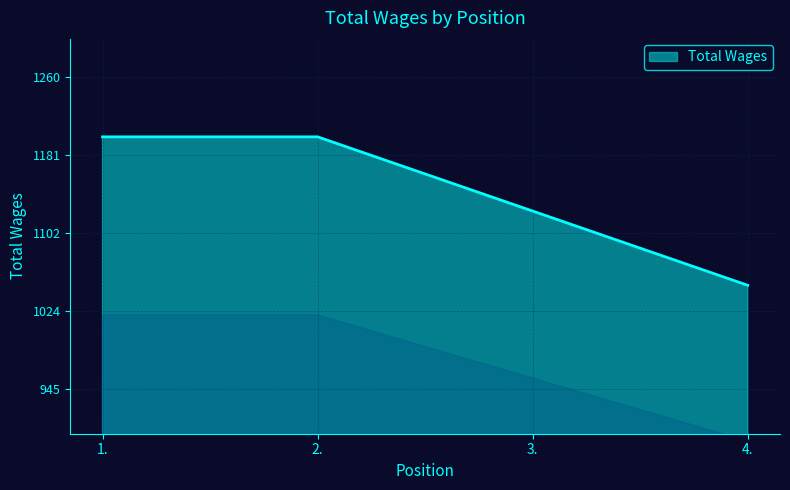

What is the maximum value shown in the chart?

1200